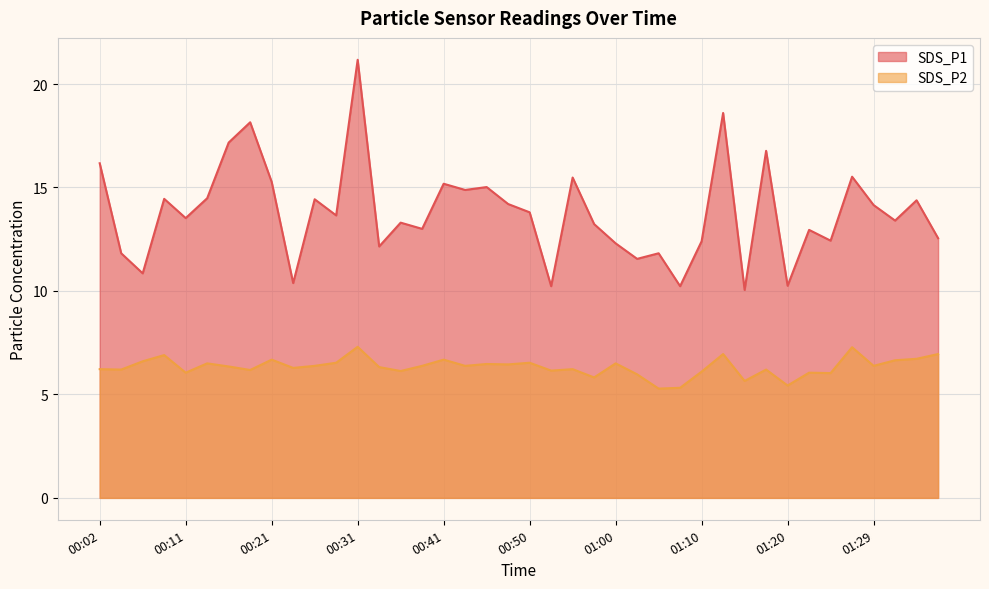

Which series has the largest total across all categories?

SDS_P1